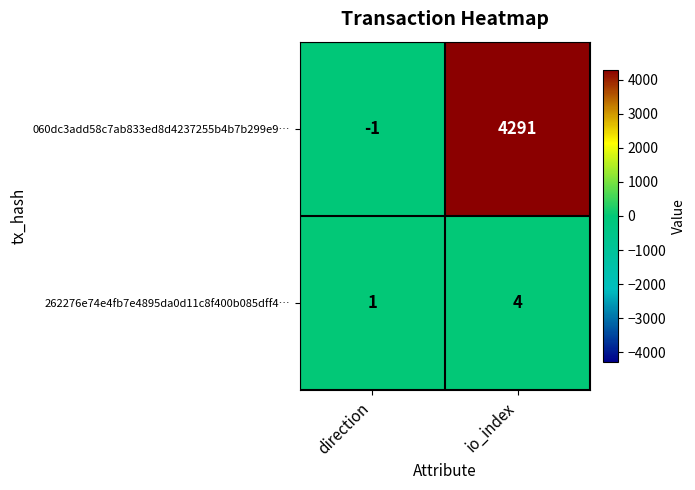

Which series has the largest range (max minus min)?

060dc3add58c7ab833ed8d4237255b4b7b299e9…